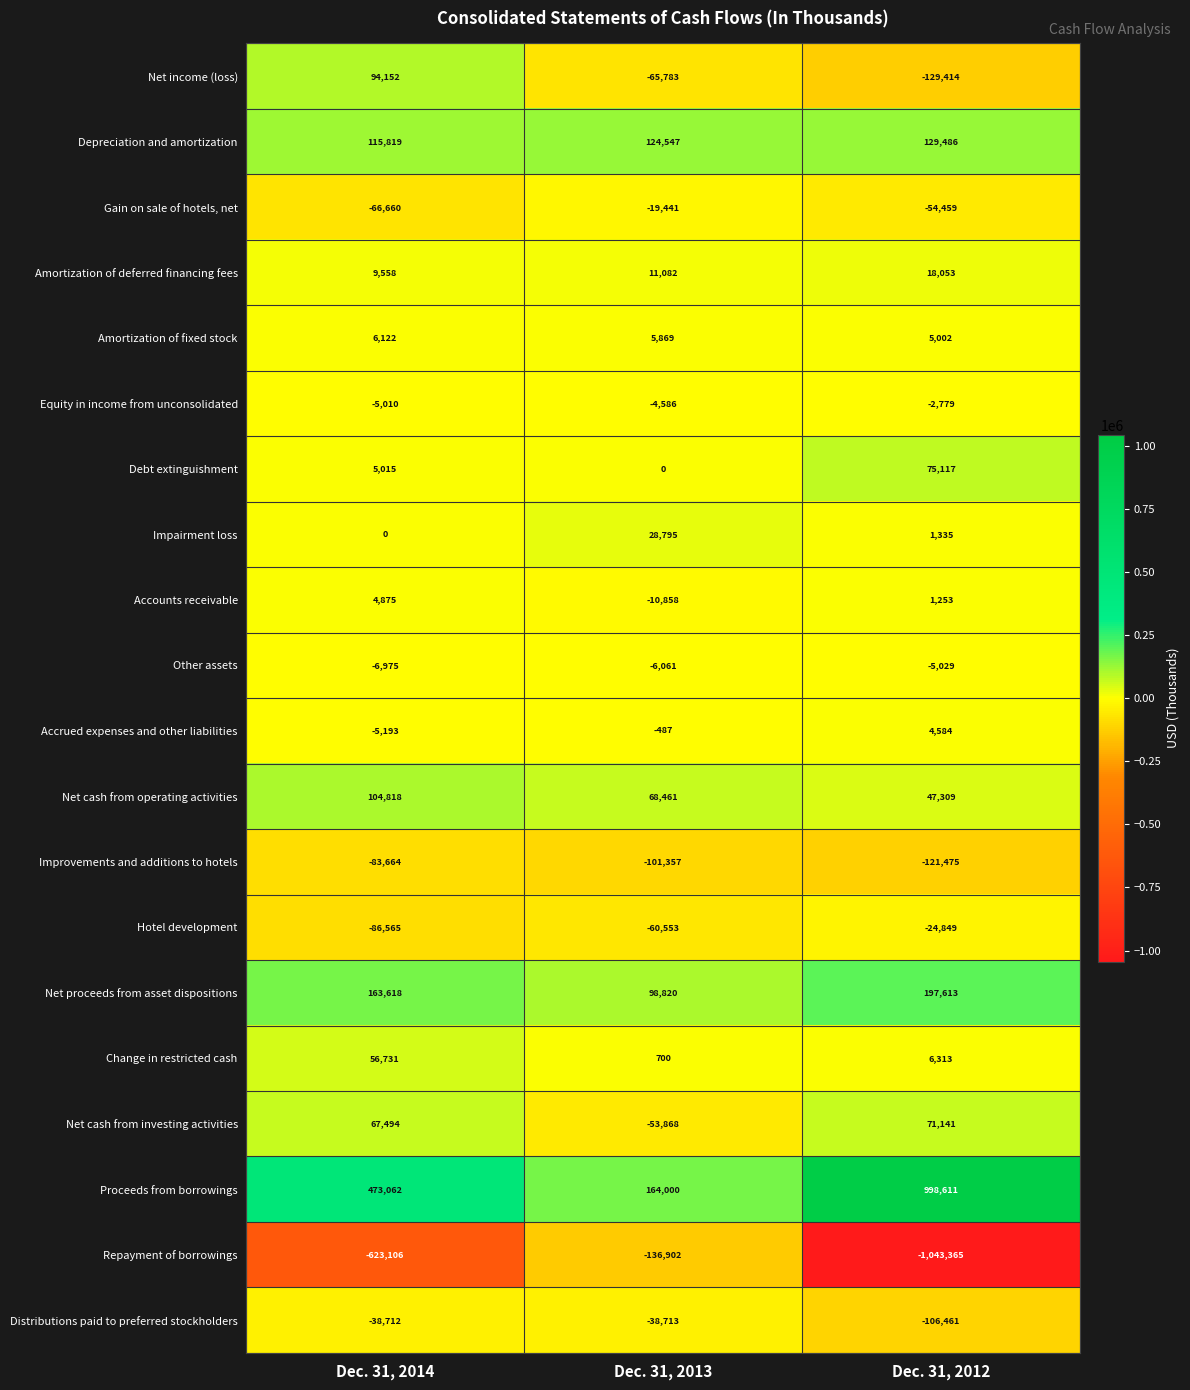

What is the total value across all series at Dec. 31, 2012?

67986